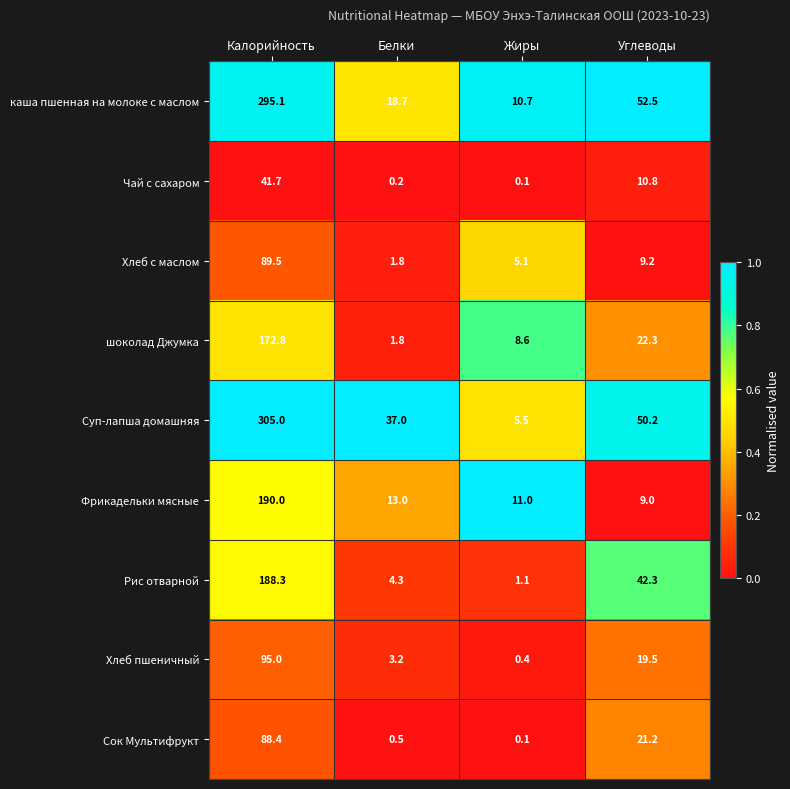

Where does the Суп-лапша домашняя series first go above 50?

Калорийность